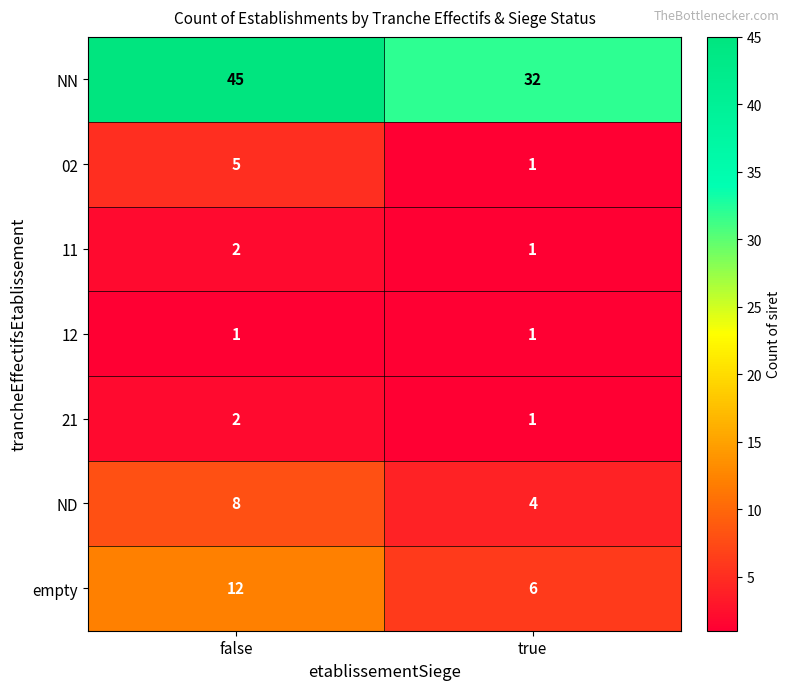

Which series has the largest range (max minus min)?

NN